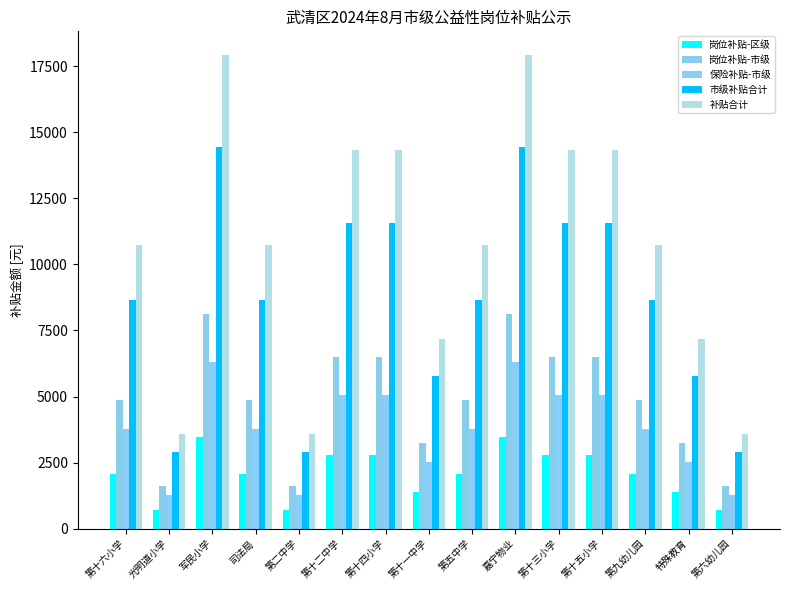

Read the 岗位补贴-市级 value at 第十五小学.

6496.0